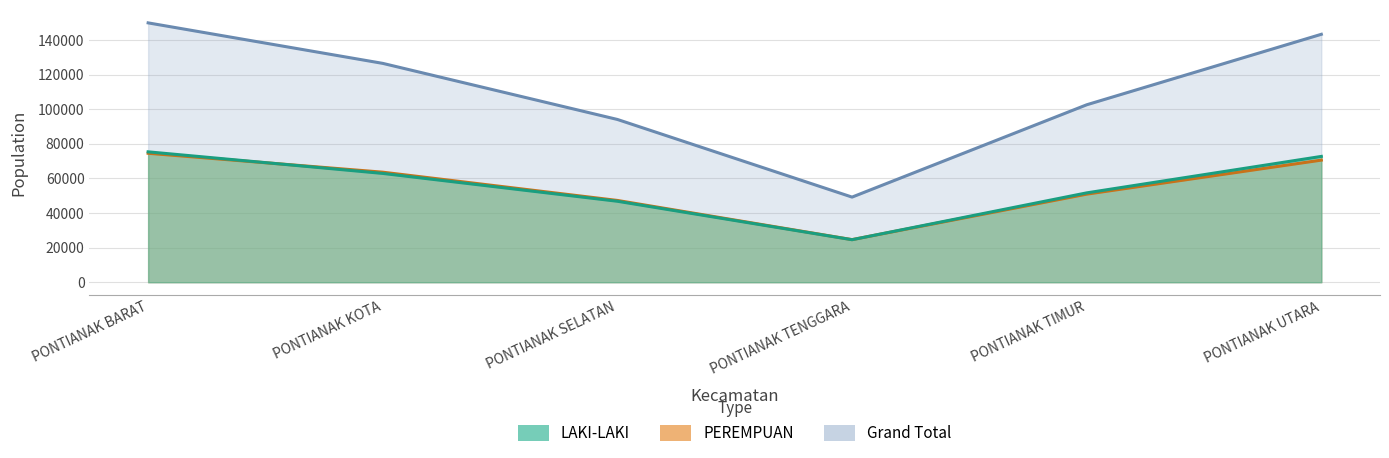

How many values in the Grand Total series are below 126521?

3